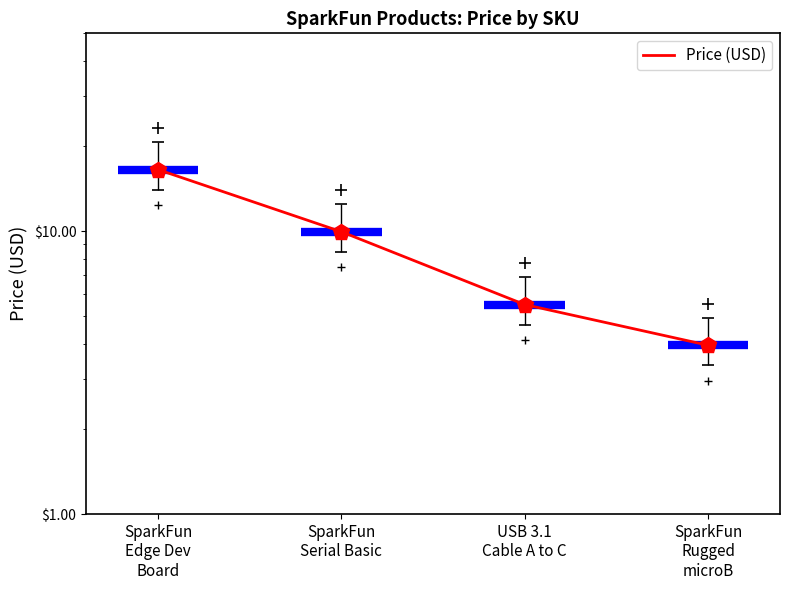

The chart shows a value of 4.0 at SparkFun
Rugged
microB. True or false?

True